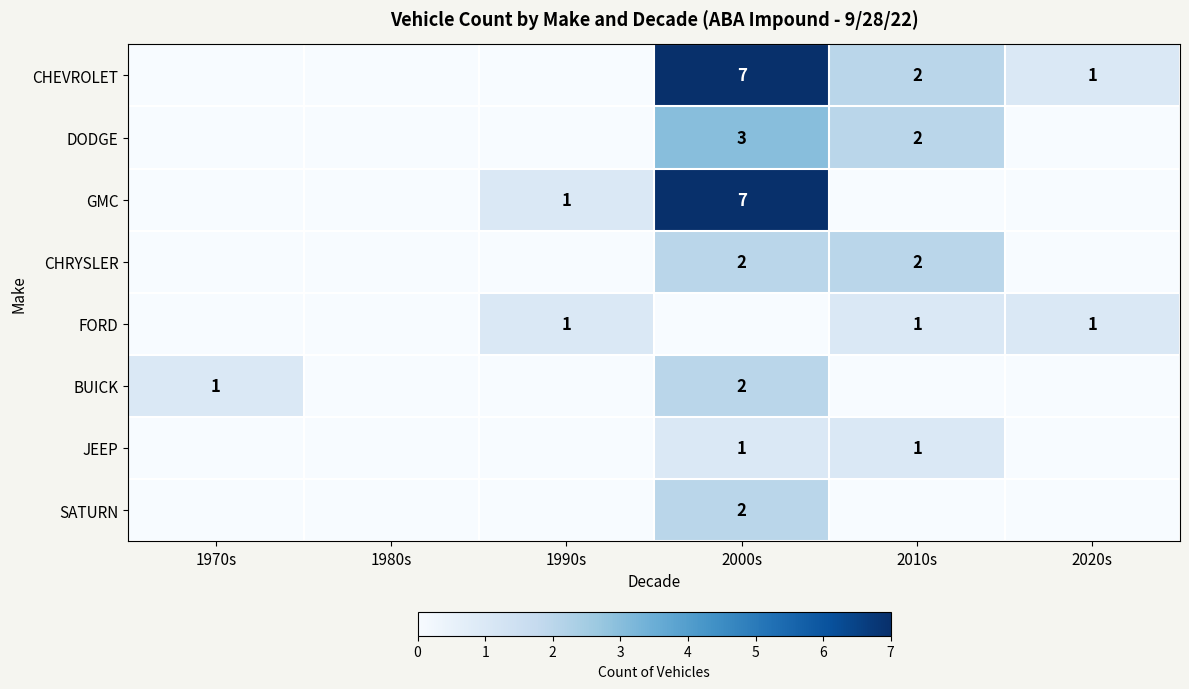

The BUICK series shows 1 at 1970s. True or false?

True